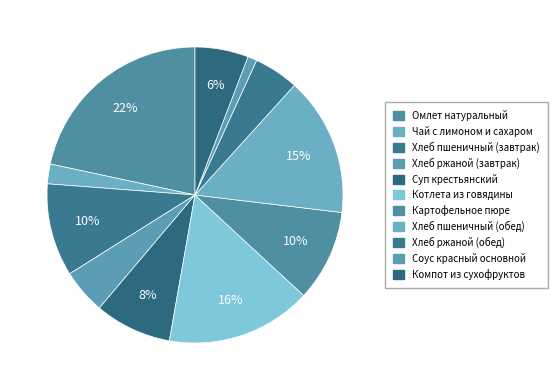

How many slices are in this pie chart?

11